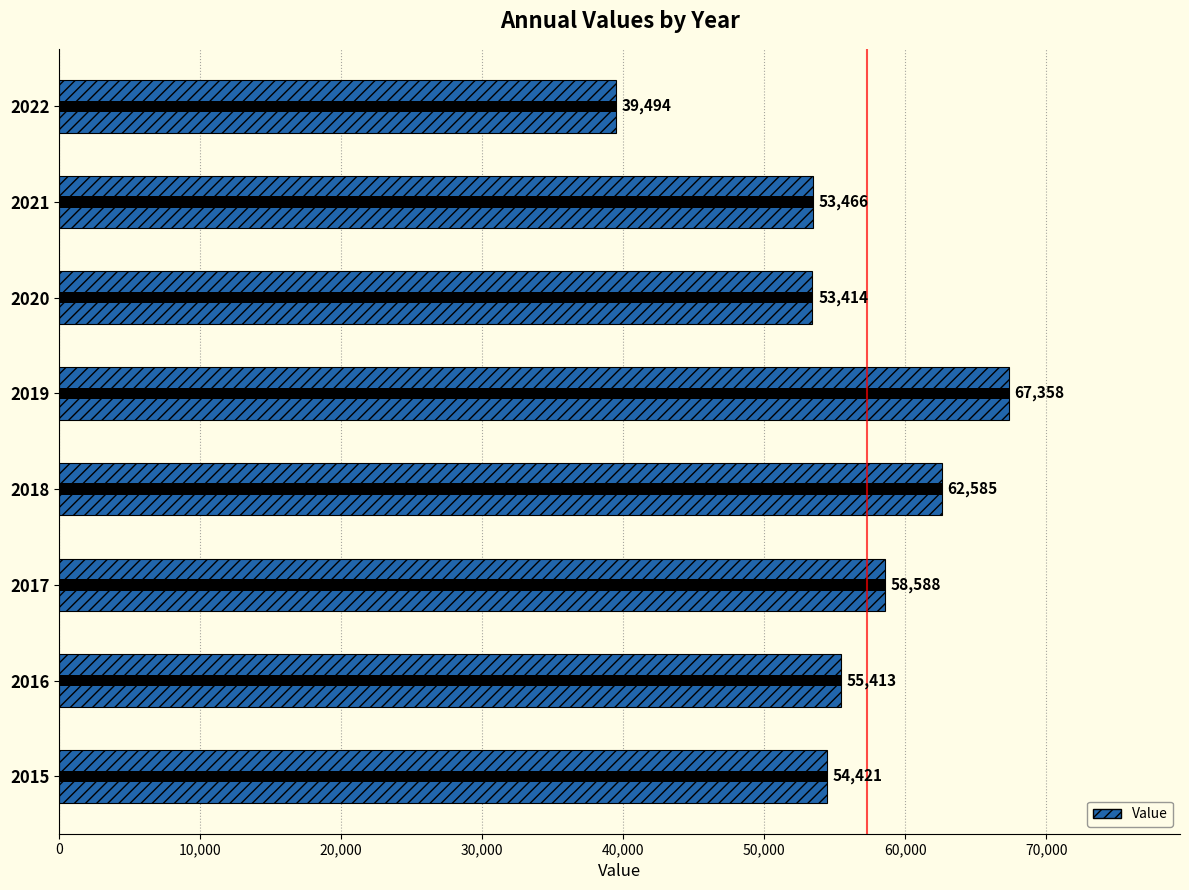

How many bars are there in total?

8